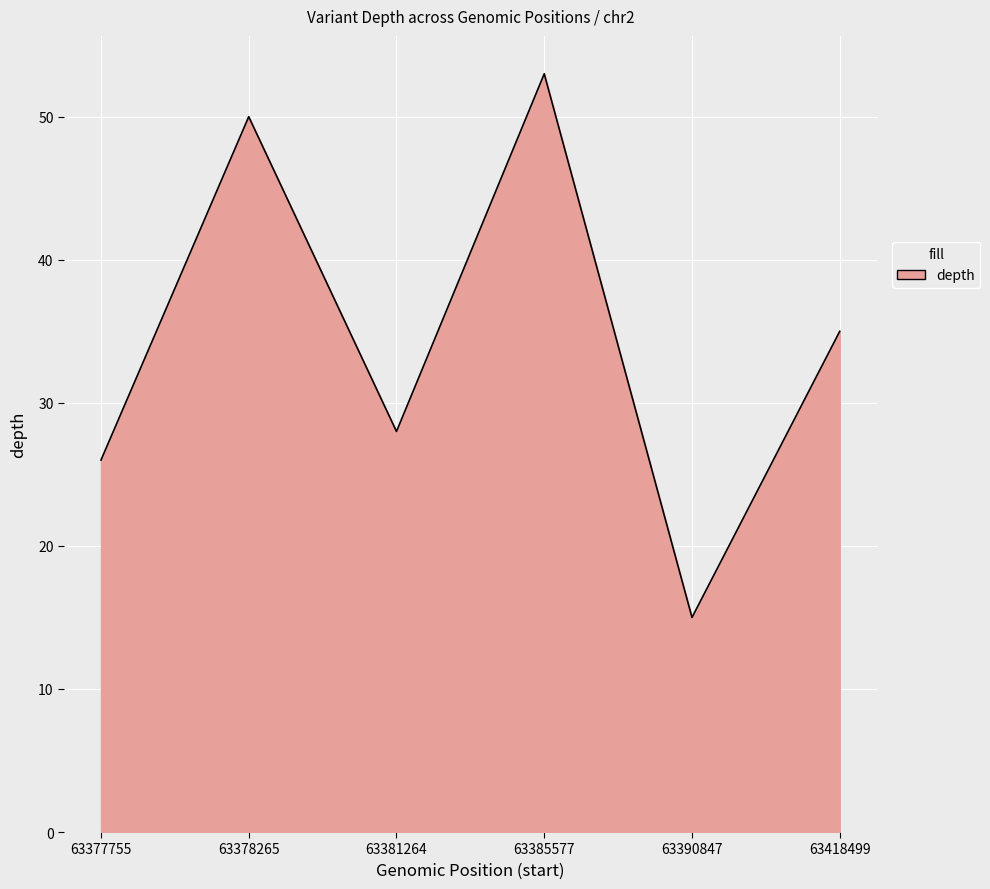

What is the difference between the maximum and minimum values?

38